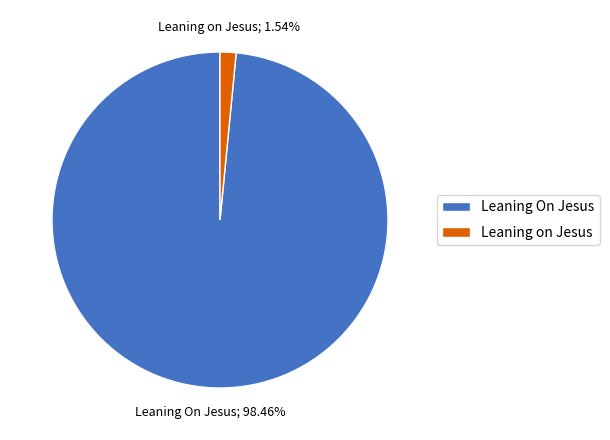

Is it true that Leaning on Jesus is 16% of the pie?

False